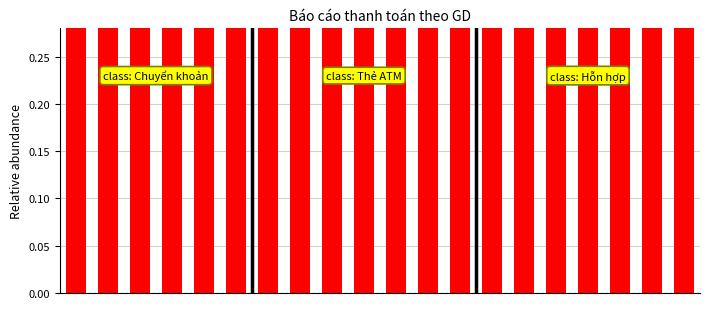

The value at 15 is 1.0. True or false?

True